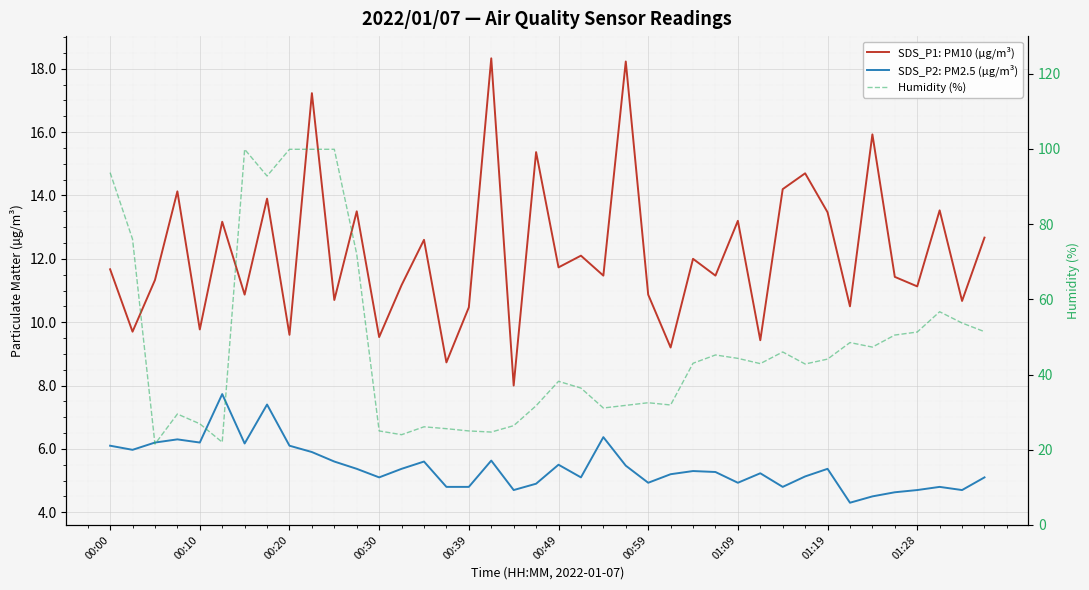

How many values in the SDS_P2: PM2.5 (µg/m³) series exceed 5?

27